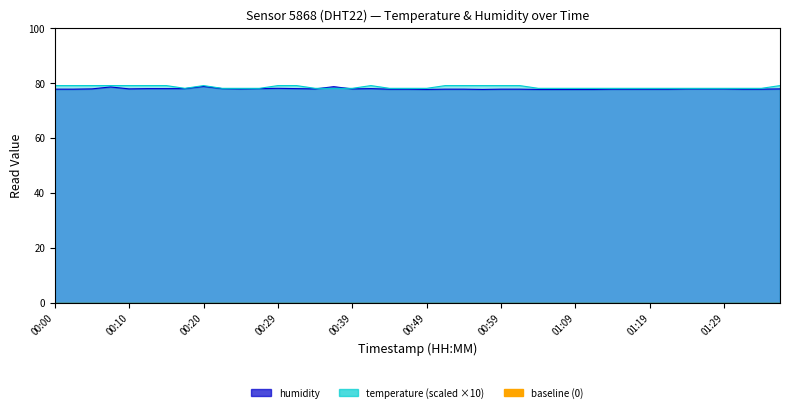

Which label corresponds to the smallest value in the chart?

00:49